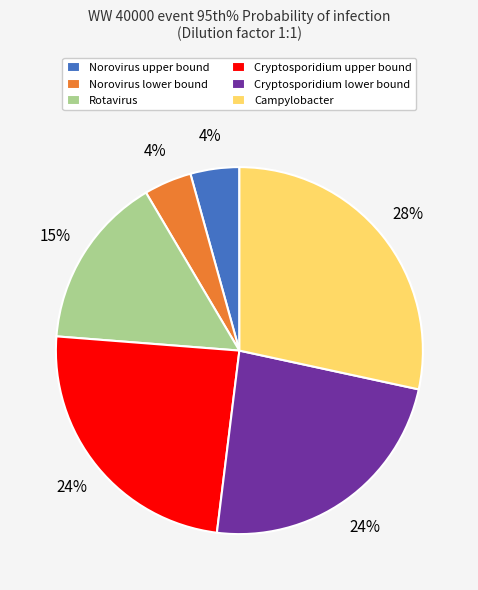

To the nearest percent, what is the difference between the largest and smallest slice percentages?

24%